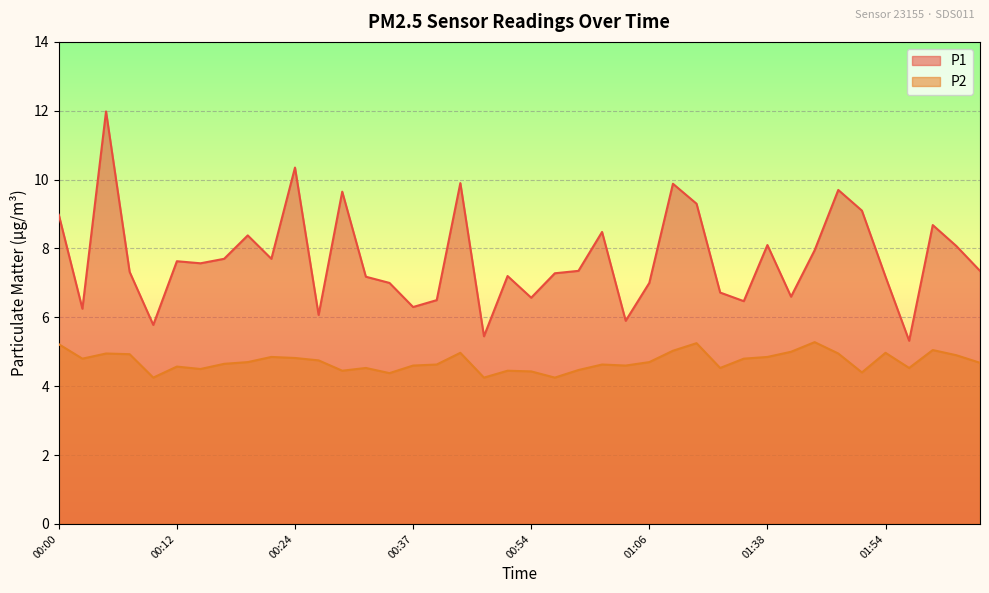

Reading right to left, extract all data points from this chart.

P1: 02:04=7.3	02:02=8.1	01:59=8.7	01:57=5.3	01:54=7.2	01:52=9.1	01:49=9.7	01:47=8.0	01:41=6.6	01:38=8.1	01:35=6.5	01:28=6.7	01:14=9.3	01:09=9.9	01:06=7.0	01:04=5.9	01:02=8.5	00:59=7.3	00:57=7.3	00:54=6.6	00:52=7.2	00:46=5.5	00:42=9.9	00:39=6.5	00:37=6.3	00:34=7.0	00:32=7.2	00:29=9.7	00:27=6.1	00:24=10.3	00:22=7.7	00:19=8.4	00:17=7.7	00:15=7.6	00:12=7.6	00:10=5.8	00:07=7.3	00:05=12.0	00:02=6.2	00:00=9.0
P2: 02:04=4.7	02:02=4.9	01:59=5.0	01:57=4.5	01:54=5.0	01:52=4.4	01:49=5.0	01:47=5.3	01:41=5.0	01:38=4.8	01:35=4.8	01:28=4.5	01:14=5.2	01:09=5.0	01:06=4.7	01:04=4.6	01:02=4.6	00:59=4.5	00:57=4.2	00:54=4.4	00:52=4.5	00:46=4.2	00:42=5.0	00:39=4.6	00:37=4.6	00:34=4.4	00:32=4.5	00:29=4.5	00:27=4.8	00:24=4.8	00:22=4.8	00:19=4.7	00:17=4.7	00:15=4.5	00:12=4.6	00:10=4.2	00:07=4.9	00:05=5.0	00:02=4.8	00:00=5.2